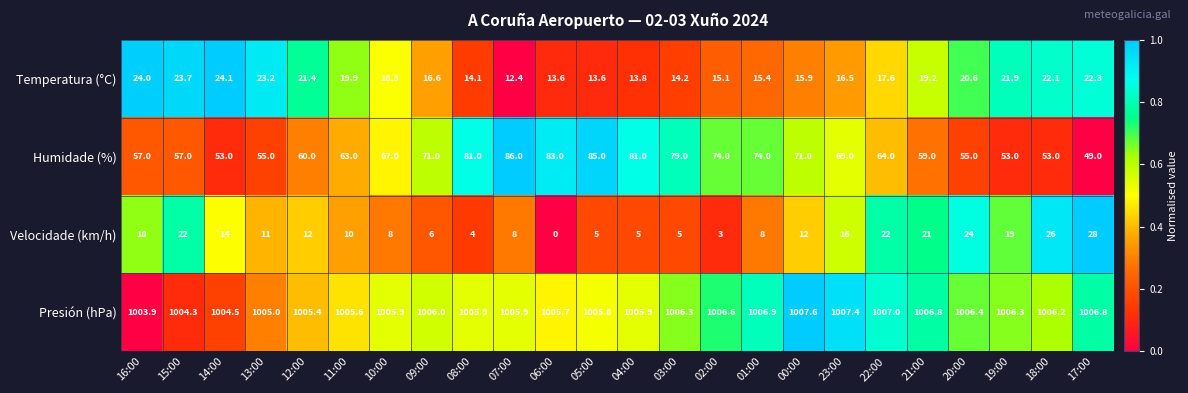

Count the number of data series in this chart.

4